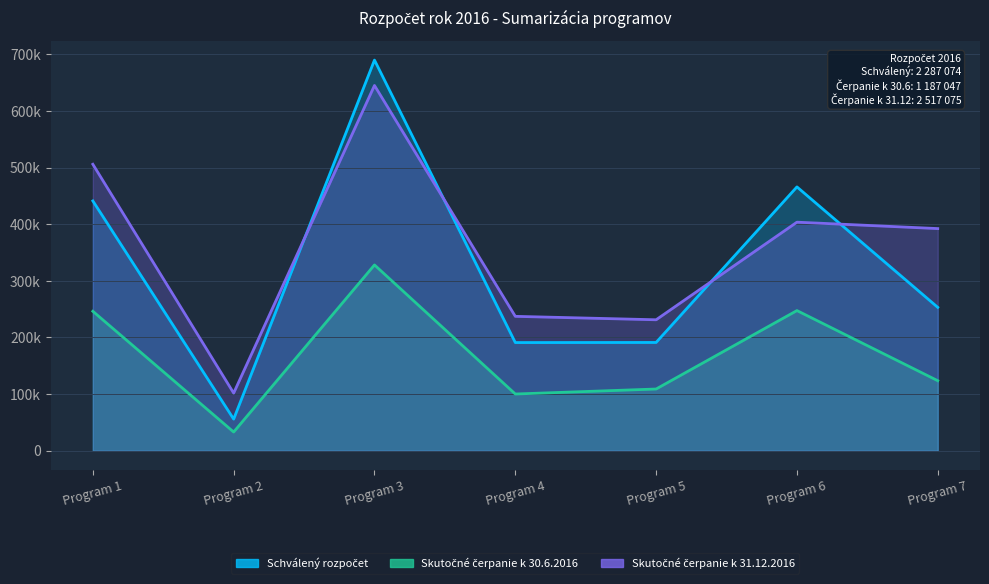

Reading left to right, extract all data points from this chart.

Schválený rozpočet: Program 1=441082.0	Program 2=55904.0	Program 3=689731.0	Program 4=191055.0	Program 5=191235.0	Program 6=465856.0	Program 7=253211.0
Skutočné čerpanie k 30.6.2016: Program 1=246283.8	Program 2=33113.6	Program 3=328115.6	Program 4=100229.4	Program 5=109060.8	Program 6=247524.0	Program 7=123719.3
Skutočné čerpanie k 31.12.2016: Program 1=505826.0	Program 2=101839.0	Program 3=644941.0	Program 4=237341.0	Program 5=231277.0	Program 6=403578.0	Program 7=392273.0